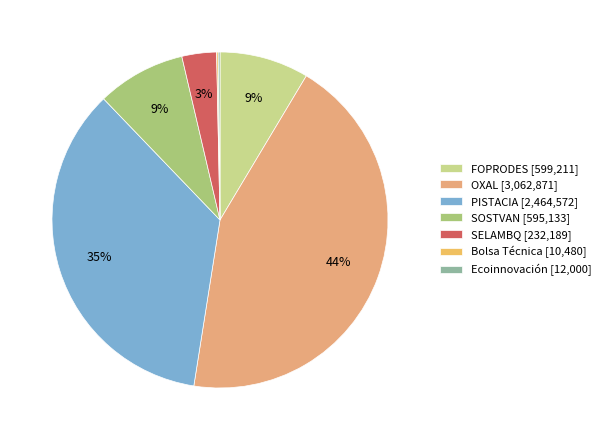

What percentage is NOT represented by Ecoinnovación?

99.8%